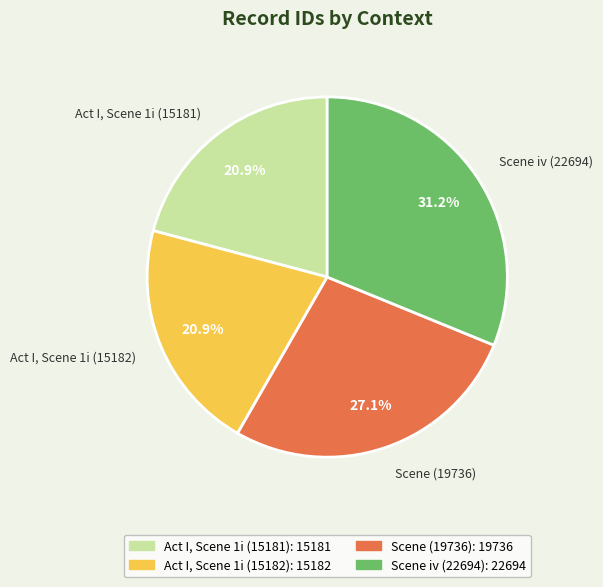

How many slices are in this pie chart?

4